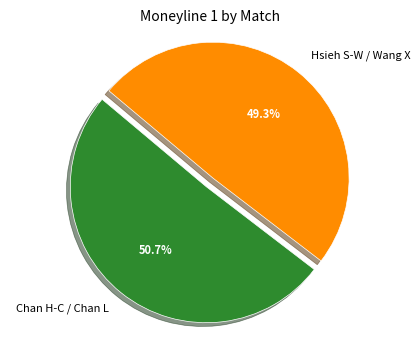

Rank the categories by value from lowest to highest.

Hsieh S-W / Wang X, Chan H-C / Chan L